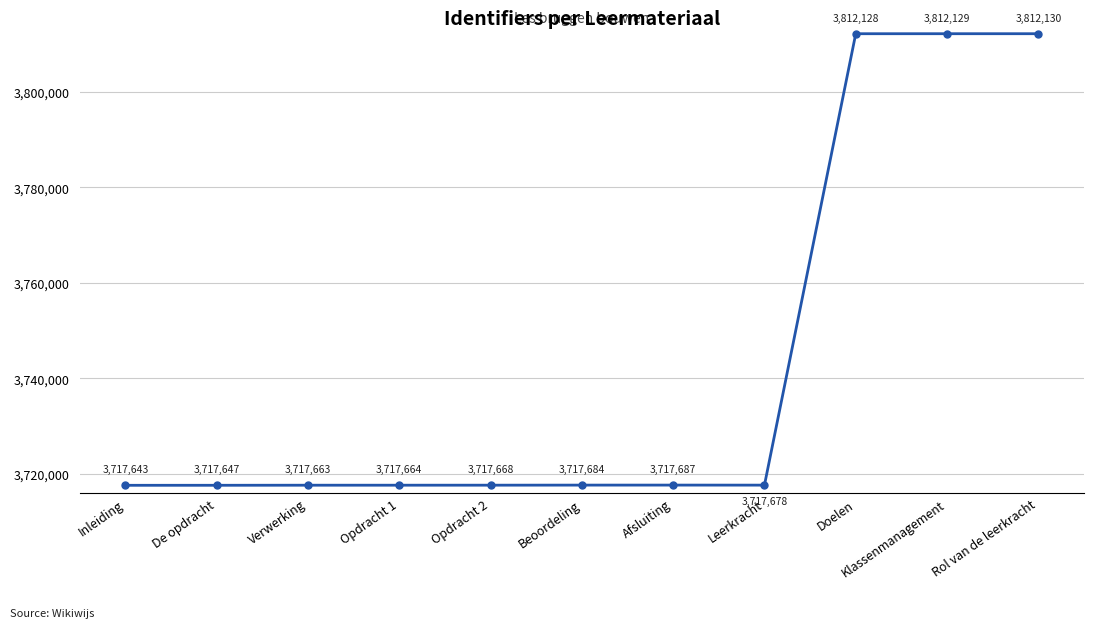

At which label is the value closest to 3764886?

Afsluiting